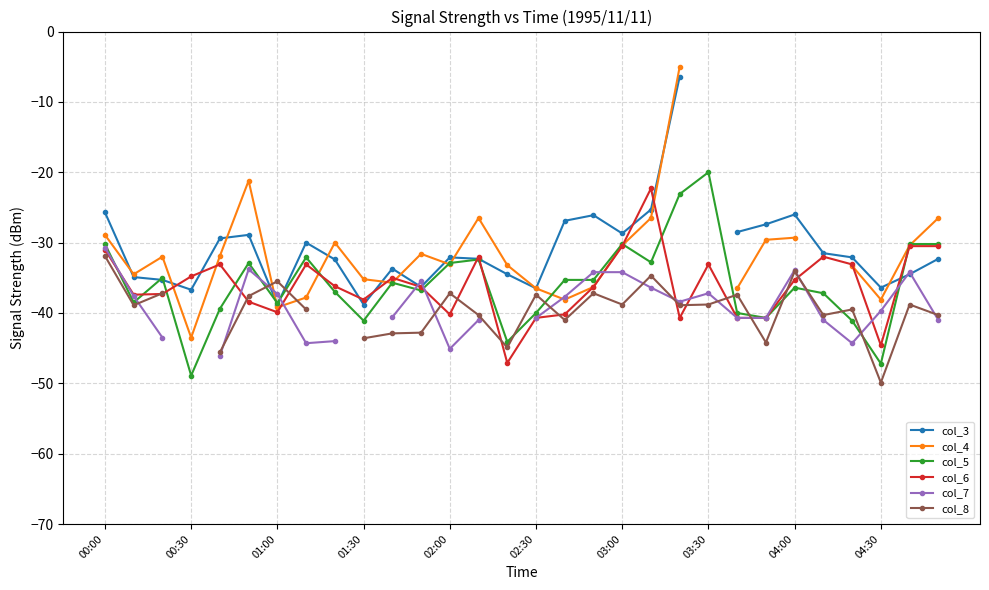

Is it true that col_5 equals -54.0 at 28?

False